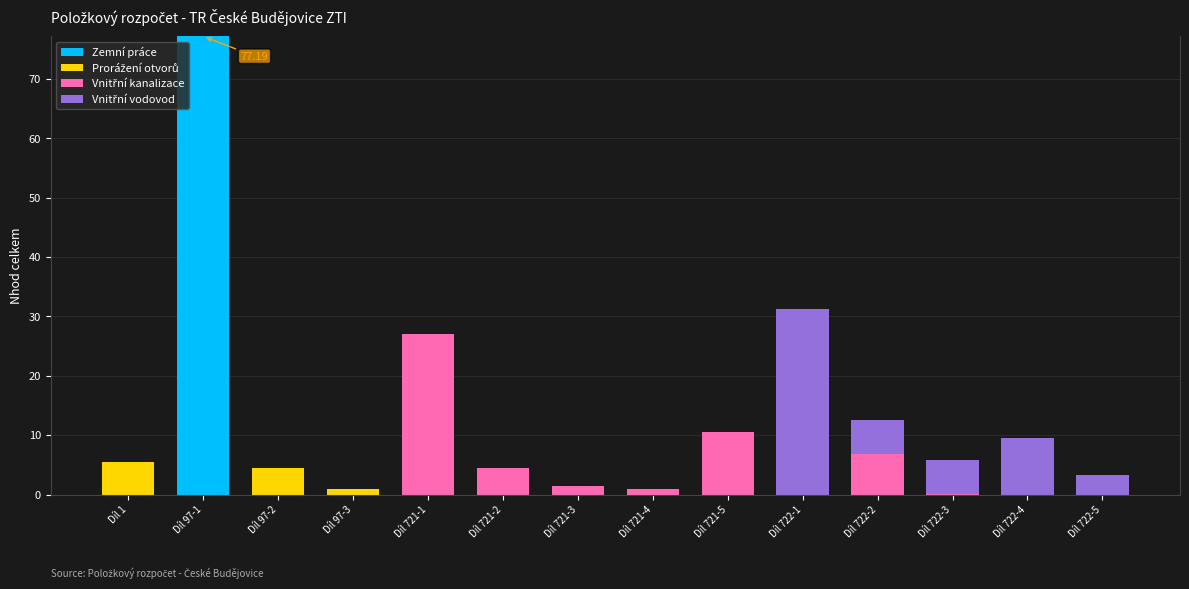

What is the sum of all Zemní práce values?

77.2